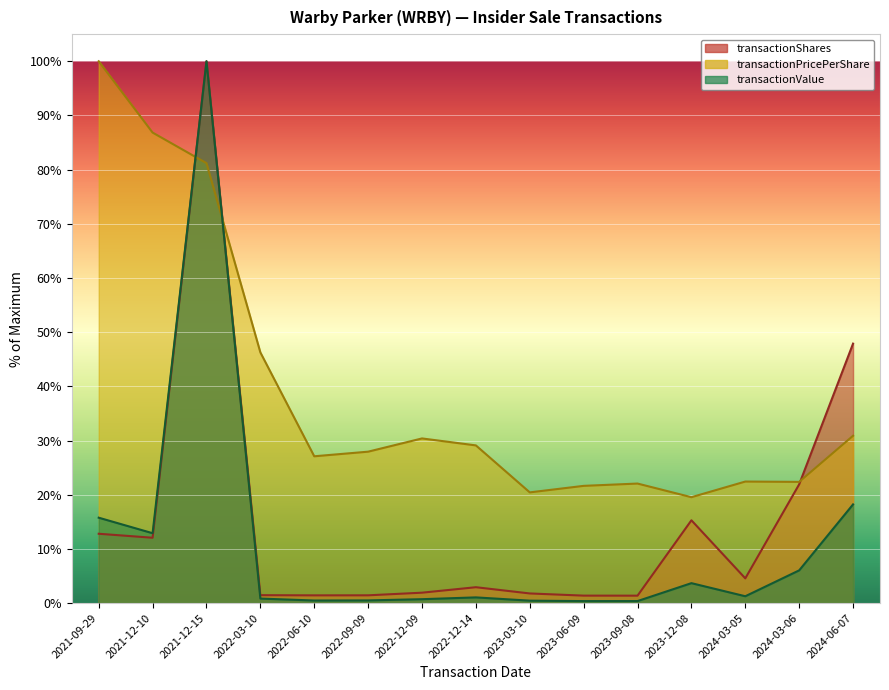

Where is the first local maximum for transactionValue?

2021-12-15